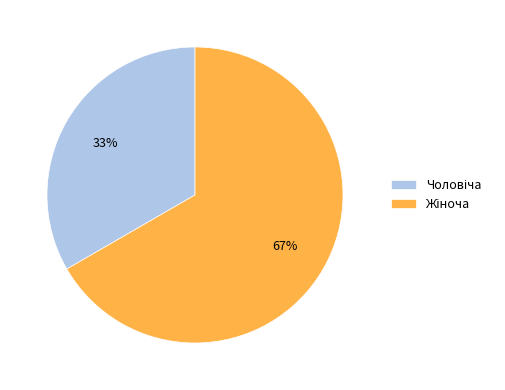

How many slices are in this pie chart?

2